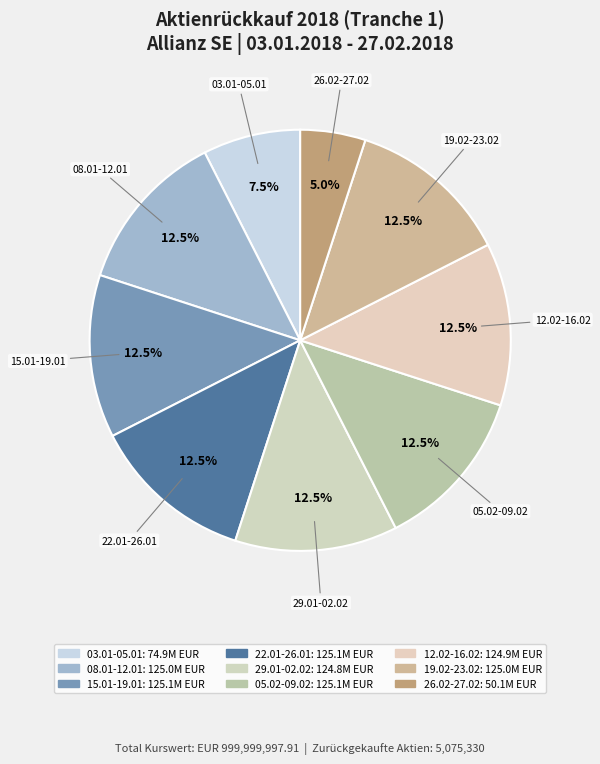

What percentage is NOT represented by 03.01-05.01?

92.5%